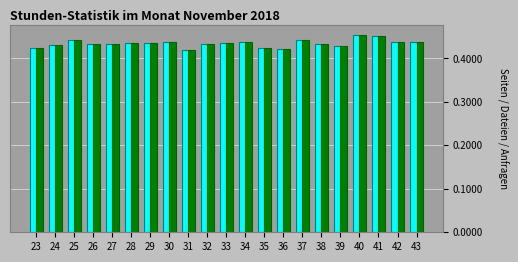

What is the total value across all series at 37?

0.9